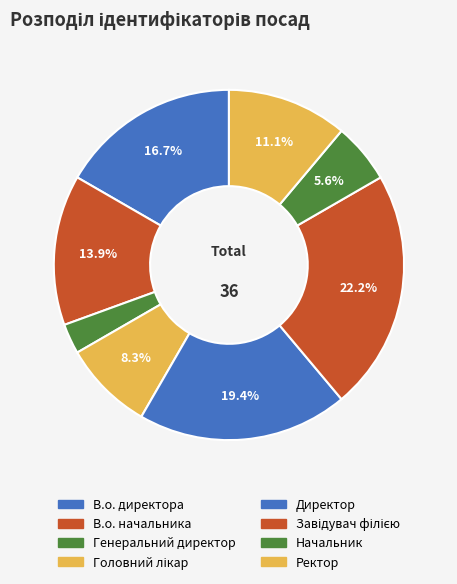

How many segments does this pie chart have?

8